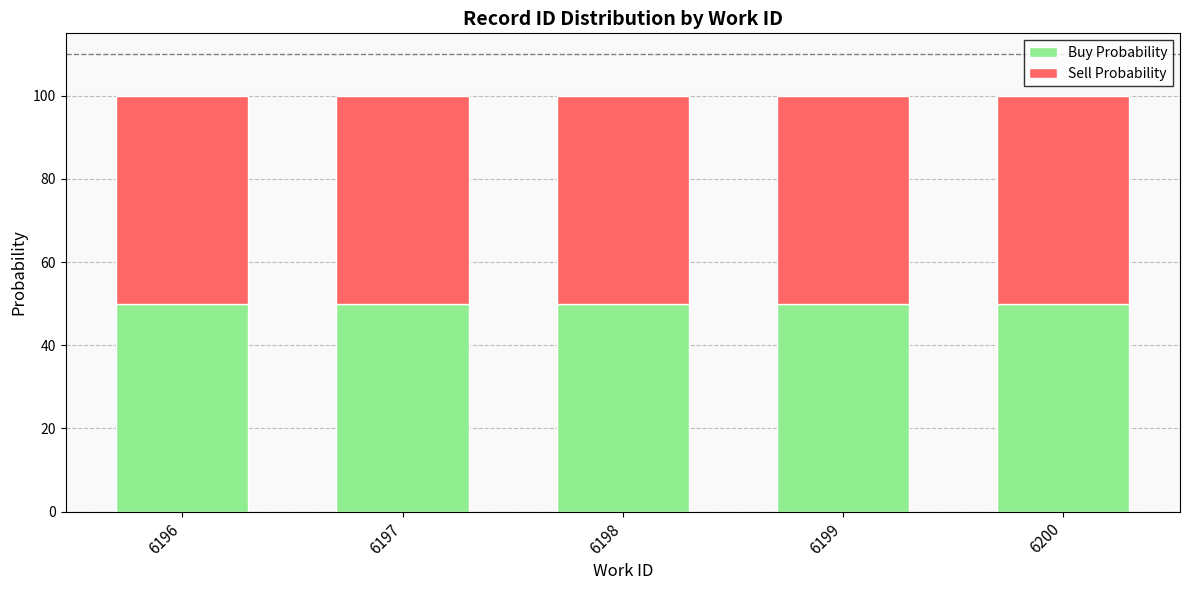

The Buy Probability series shows 50.0 at 6199. True or false?

True